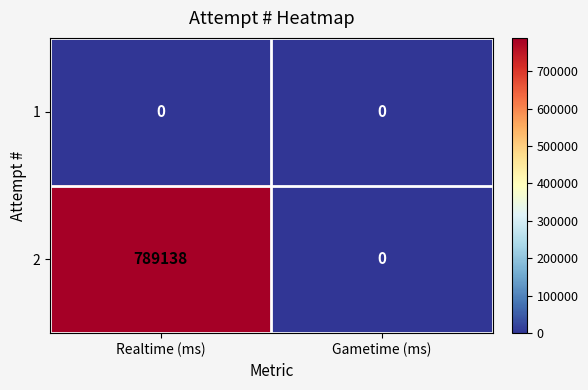

Which series has the largest range (max minus min)?

2